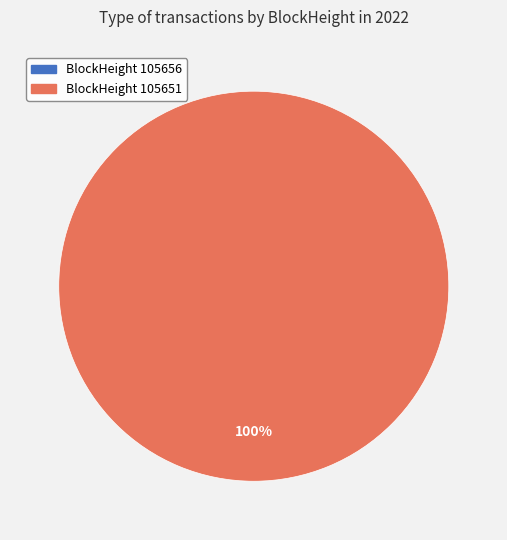

To the nearest percent, what is the difference between the 105656 and 105651 slice percentages?

100%